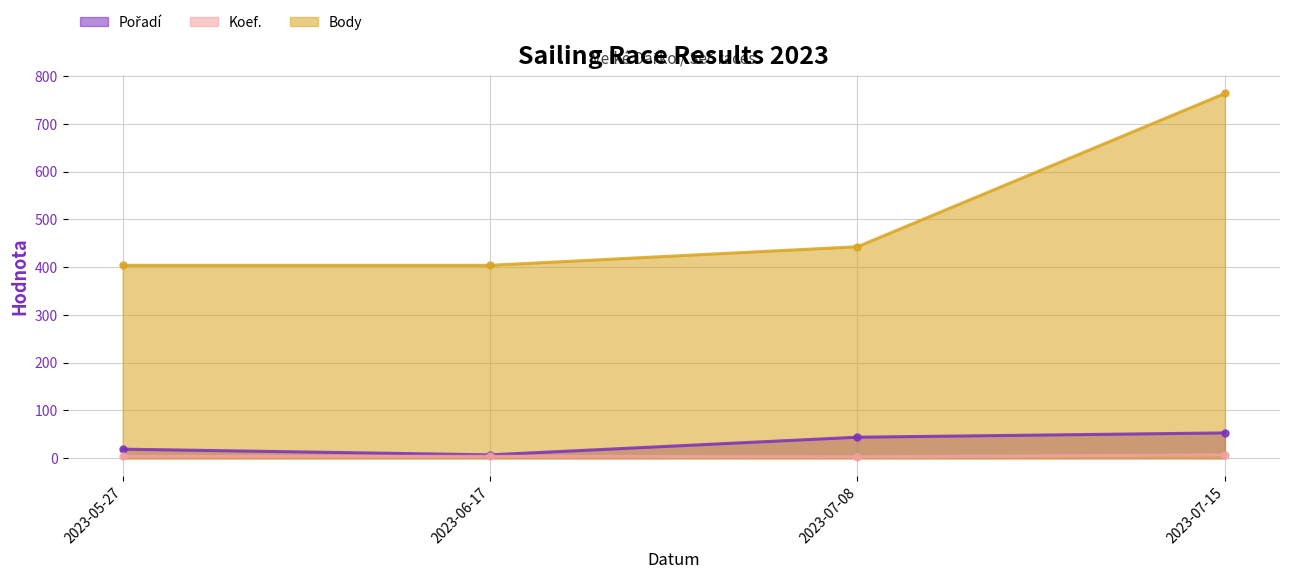

Reading left to right, extract all data points from this chart.

Pořadí: 19	7	44	53
Koef.: 4	4	3	7
Body: 404	404	443	764